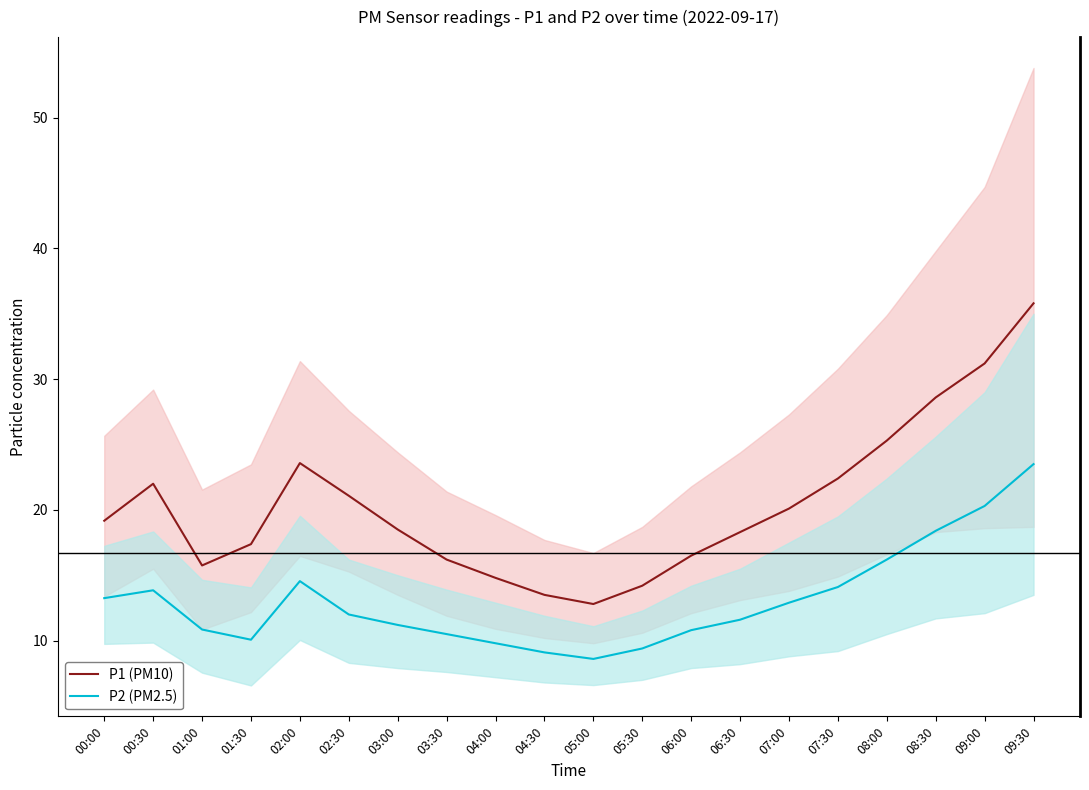

Is the value of P1 (PM10) at 04:00 greater than the value of P2 (PM2.5) at 02:30?

Yes